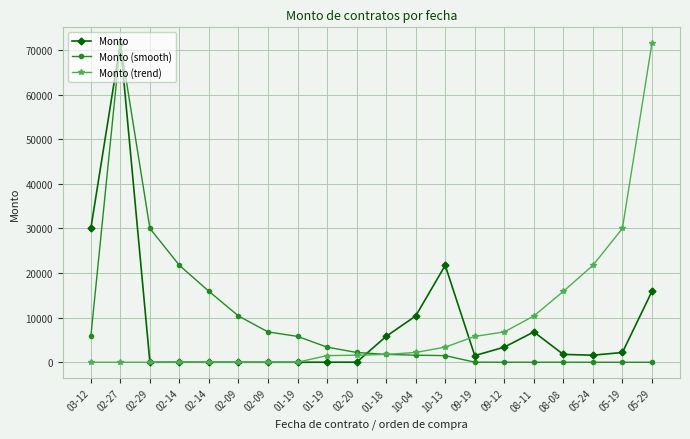

Reading right to left, what are all the values shown in this chart?

Monto: 15900.0	2194.6	1584.0	1762.3	6800.0	3390.0	1491.1	21718.1	10373.7	5800.0	16.7	12.6	1.1	2.0	7.8	5.2	9.3	2.4	71500.0	30000.0
Monto (smooth): 2.0	2.4	5.2	7.8	9.3	12.6	16.7	1491.1	1584.0	1762.3	2194.6	3390.0	5800.0	6800.0	10373.7	15900.0	21718.1	30000.0	71500.0	5800.0
Monto (trend): 71500.0	30000.0	21718.1	15900.0	10373.7	6800.0	5800.0	3390.0	2194.6	1762.3	1584.0	1491.1	16.7	12.6	9.3	7.8	5.2	2.4	2.0	1.1